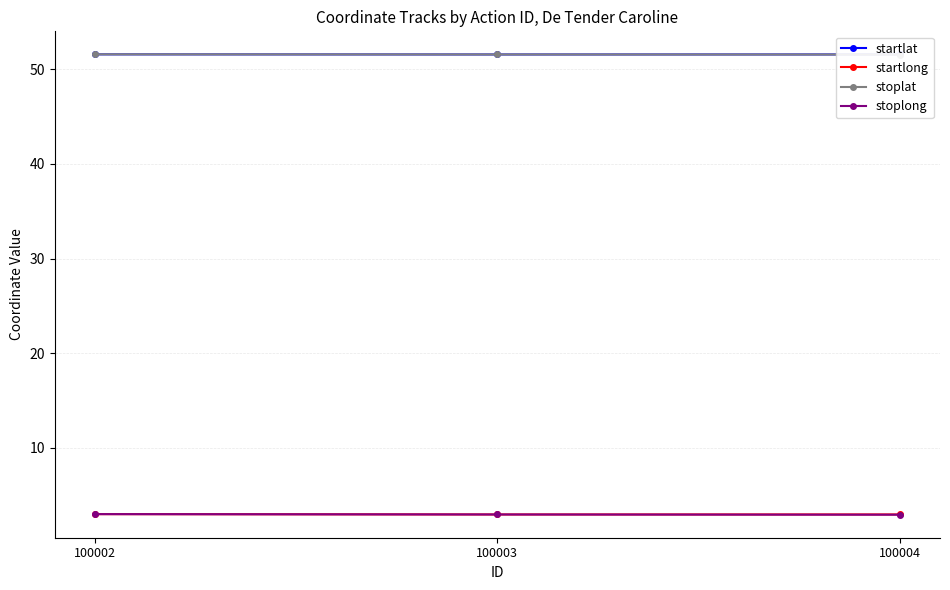

At which category is the sum across all series the highest?

100002